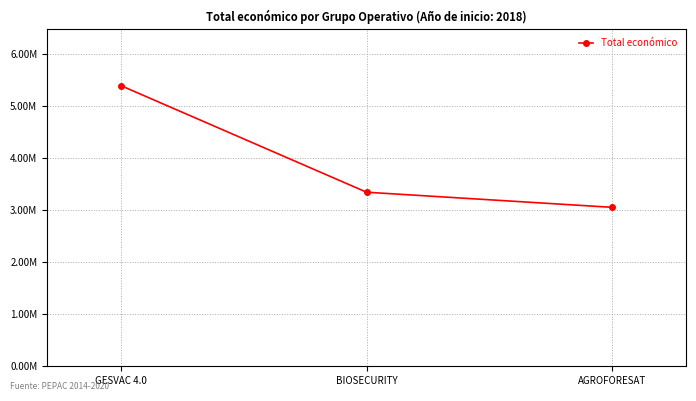

List the labels in order of value, smallest first.

AGROFORESAT, BIOSECURITY, GESVAC 4.0